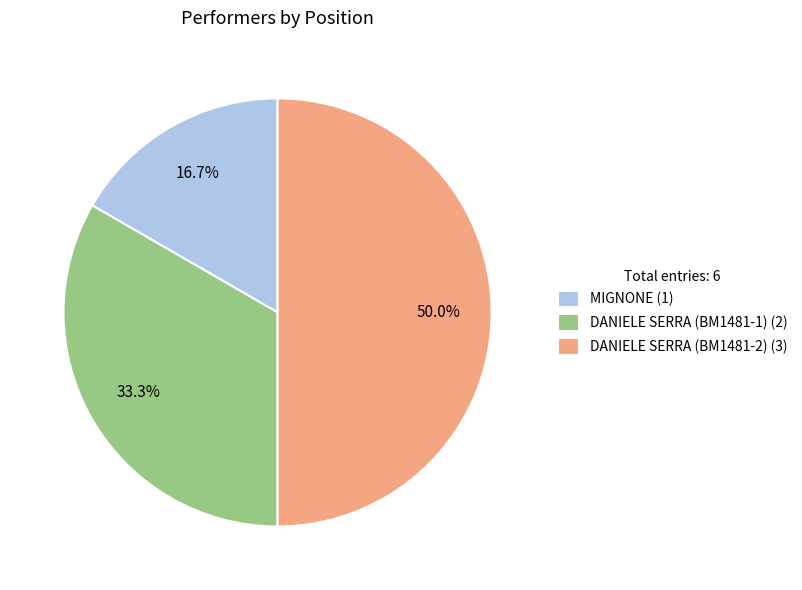

To the nearest percent, what portion does MIGNONE represent?

17%